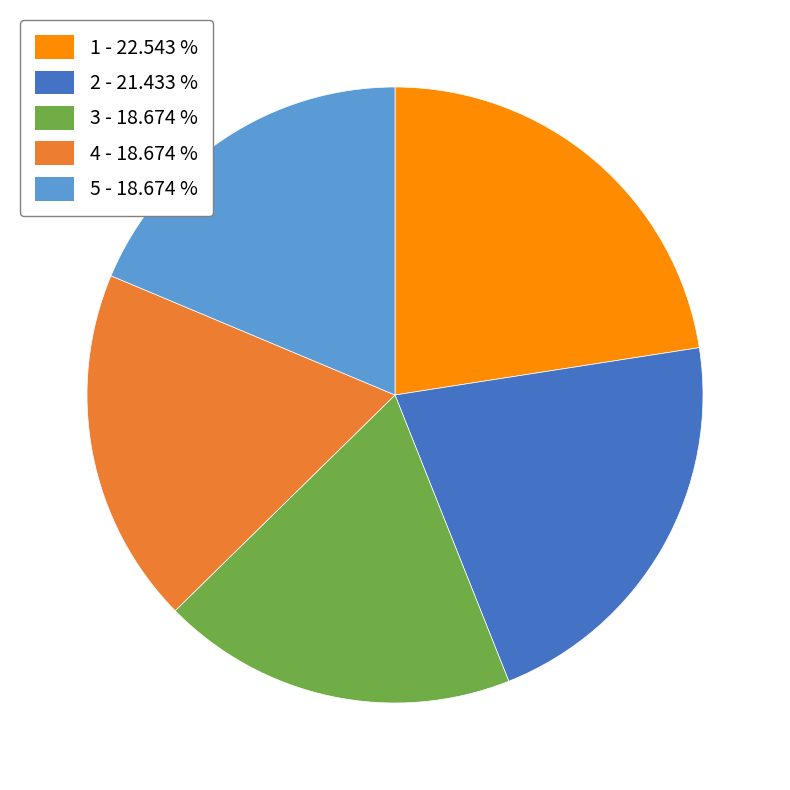

Is there a majority slice in this chart?

No